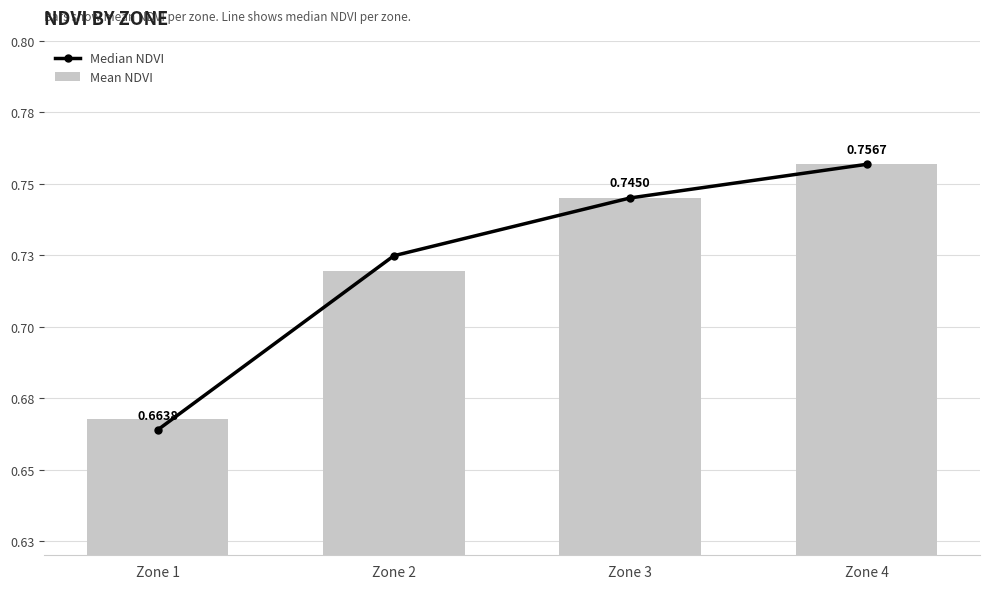

What is the sum of all Median NDVI values?

2.9